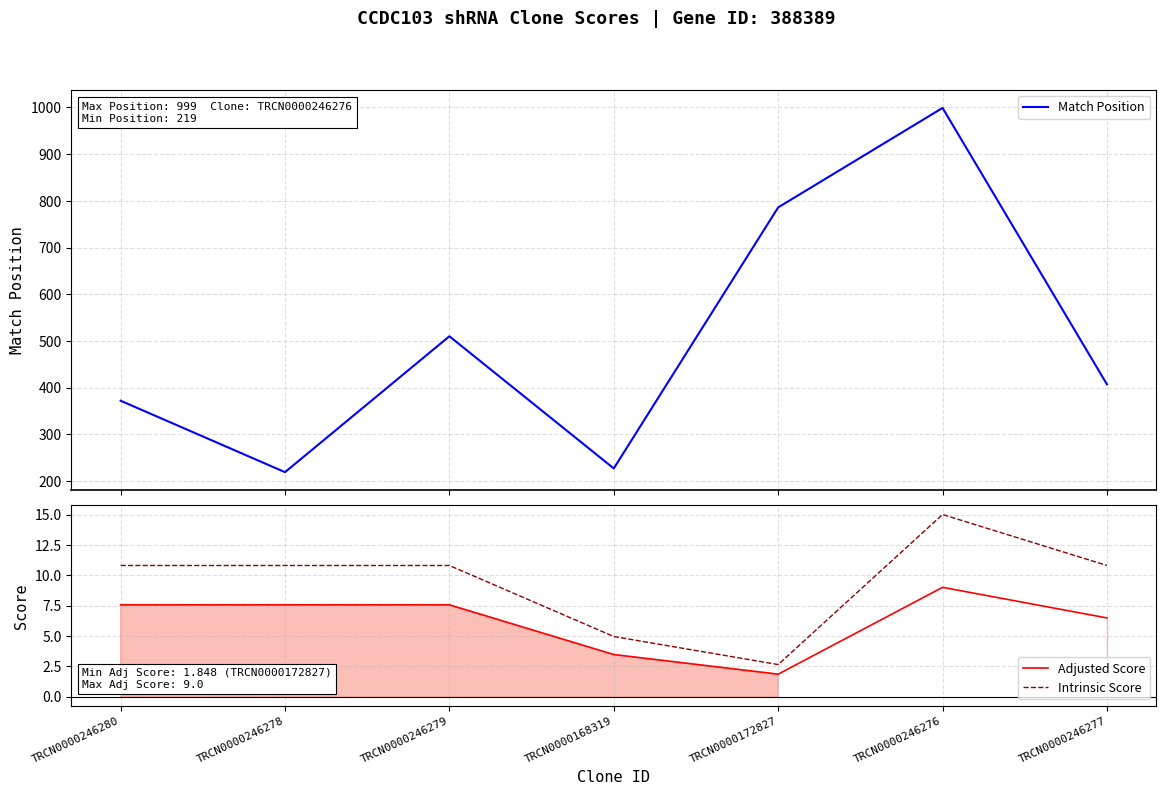

What is the difference between the second highest and second lowest values in the Intrinsic Score series?

5.9